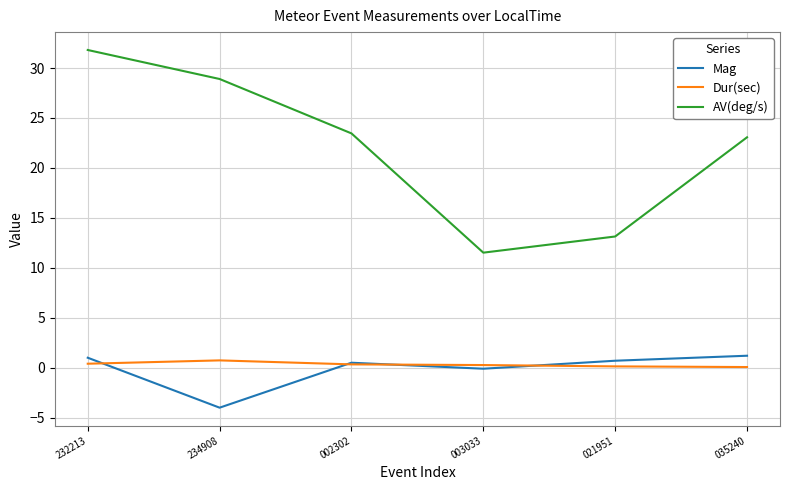

Count the number of data series in this chart.

3